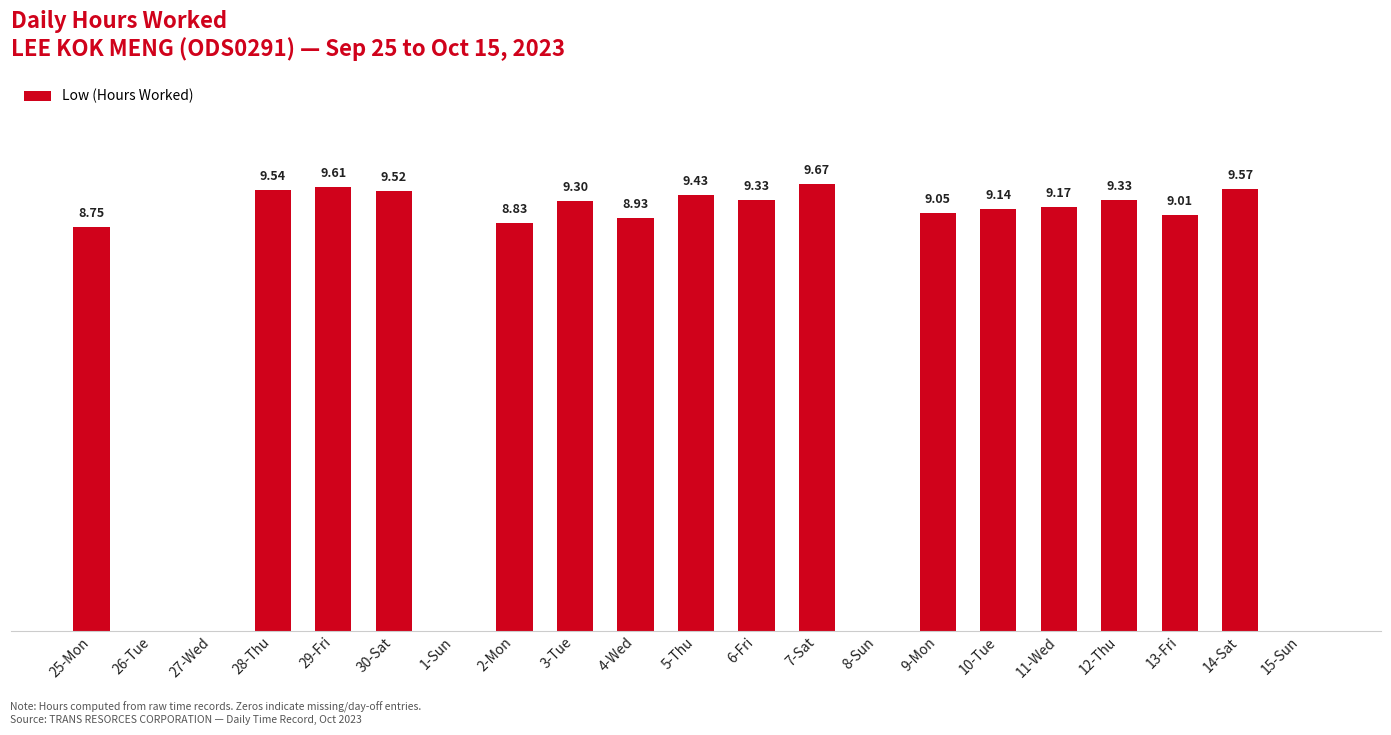

Which has a higher value, 27-Wed or 7-Sat?

7-Sat